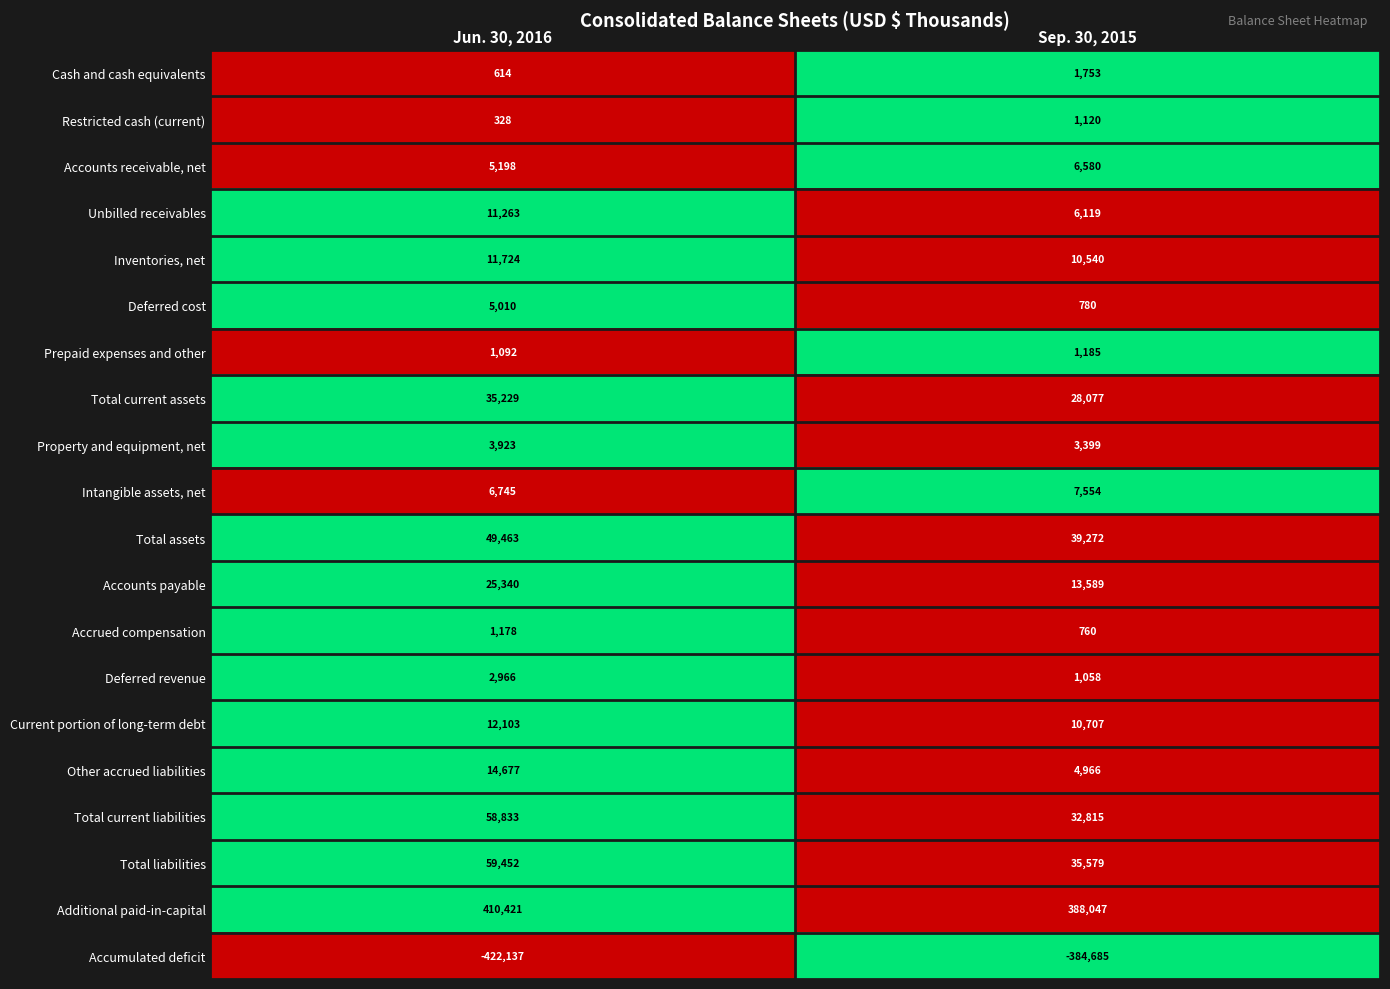

Where is Total assets nearest to the value 44367?

Sep. 30, 2015